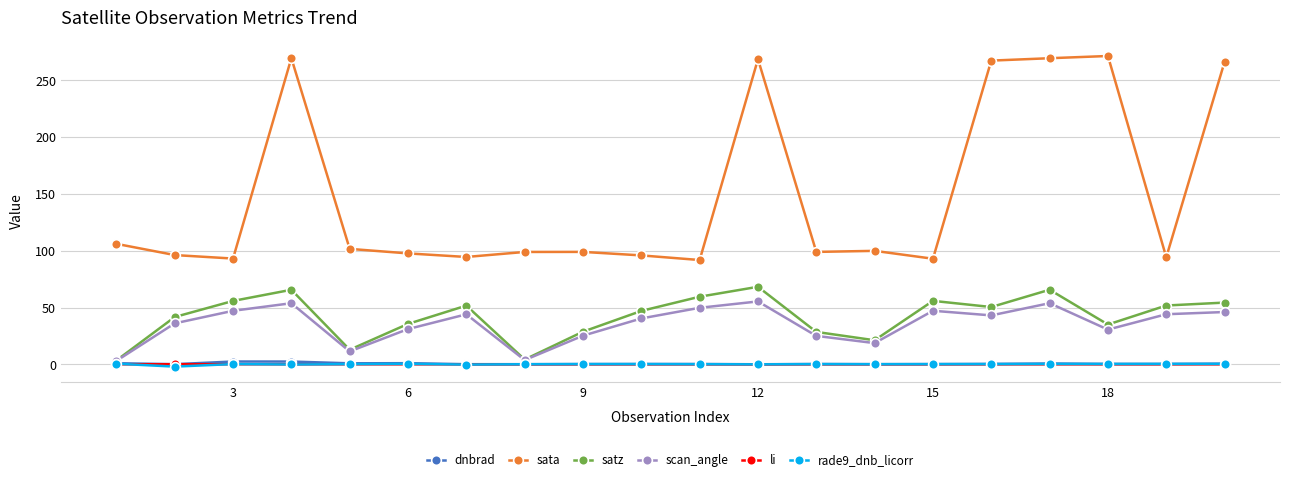

Which series has the largest total across all categories?

sata